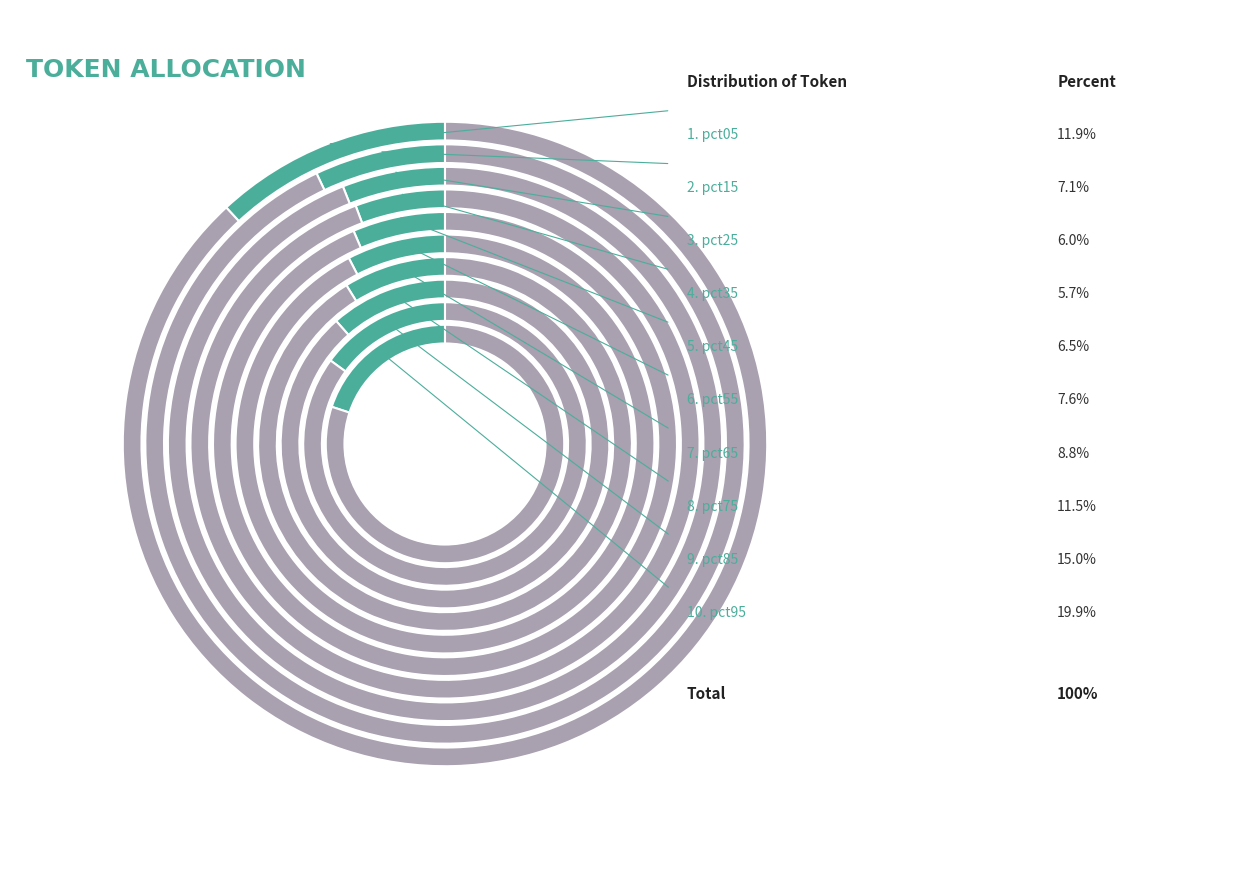

Rank the categories by value from lowest to highest.

pct35, pct25, pct45, pct15, pct55, pct65, pct75, pct05, pct85, pct95